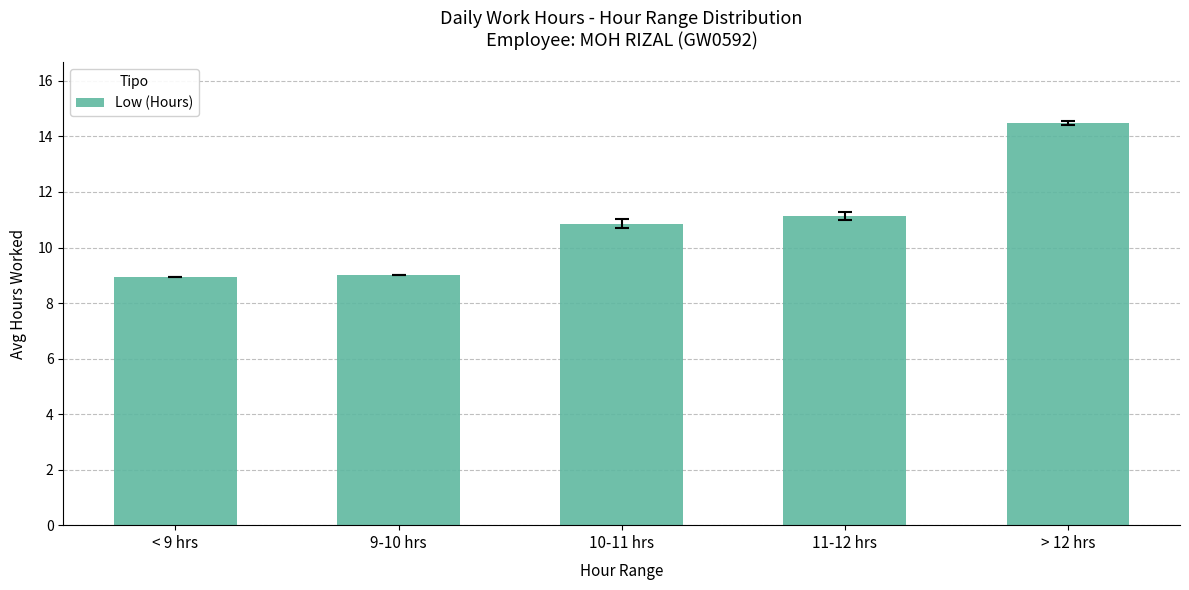

What is the label of the 4th bar from the left?

11-12 hrs